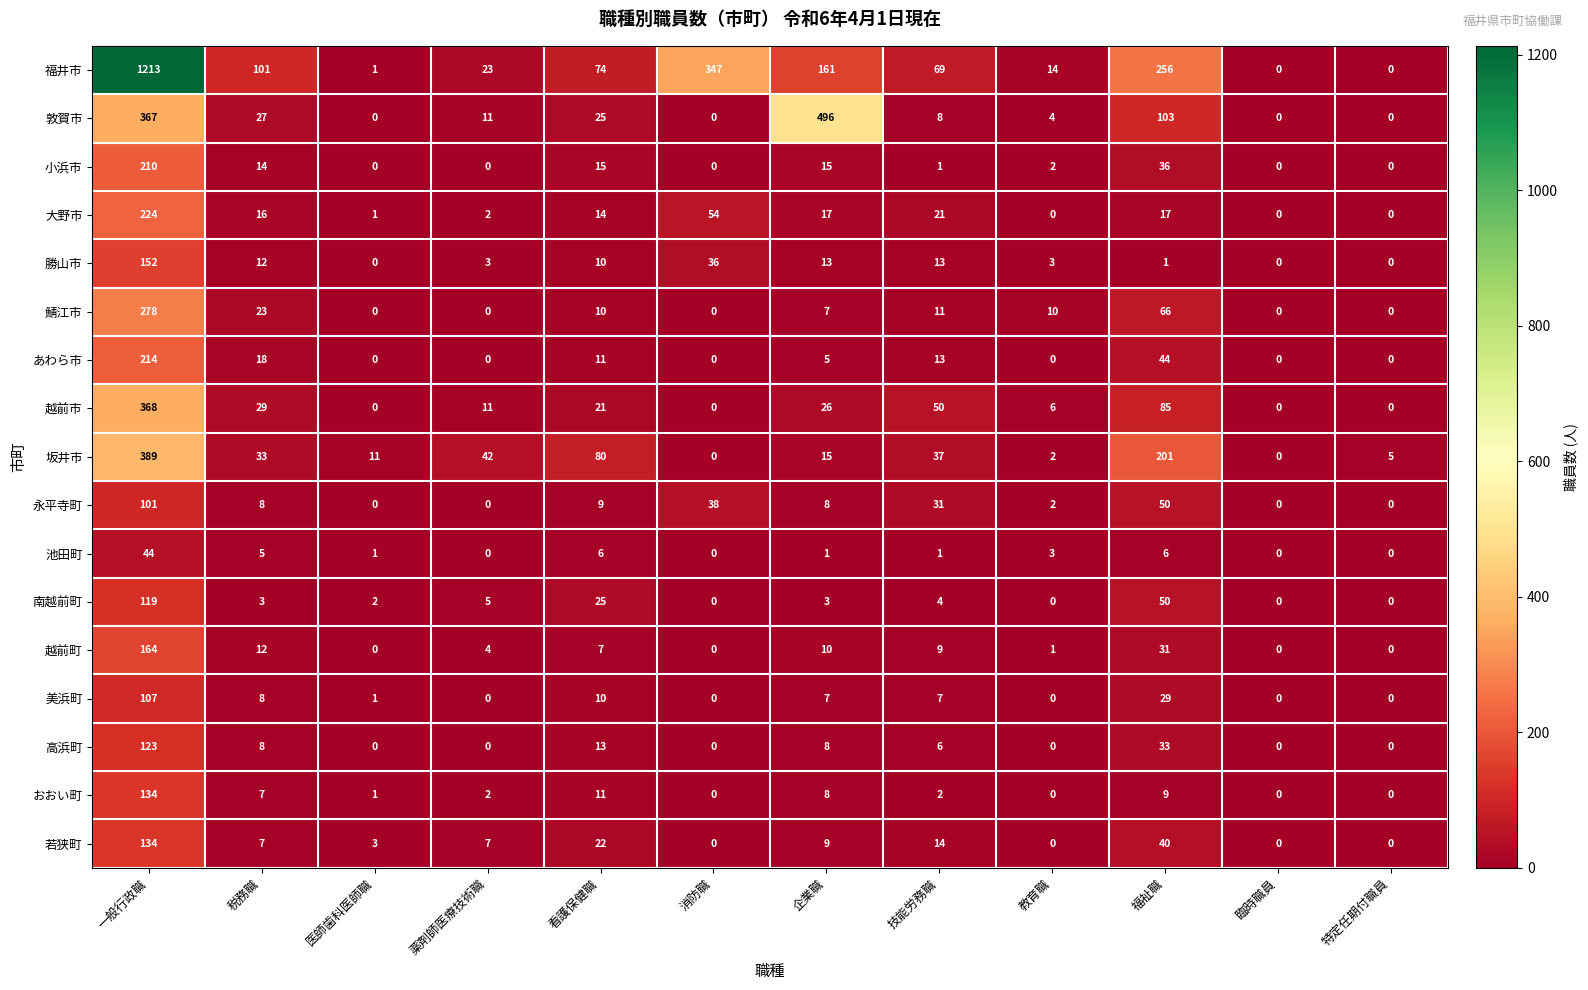

At which category is the sum across all series the highest?

一般行政職